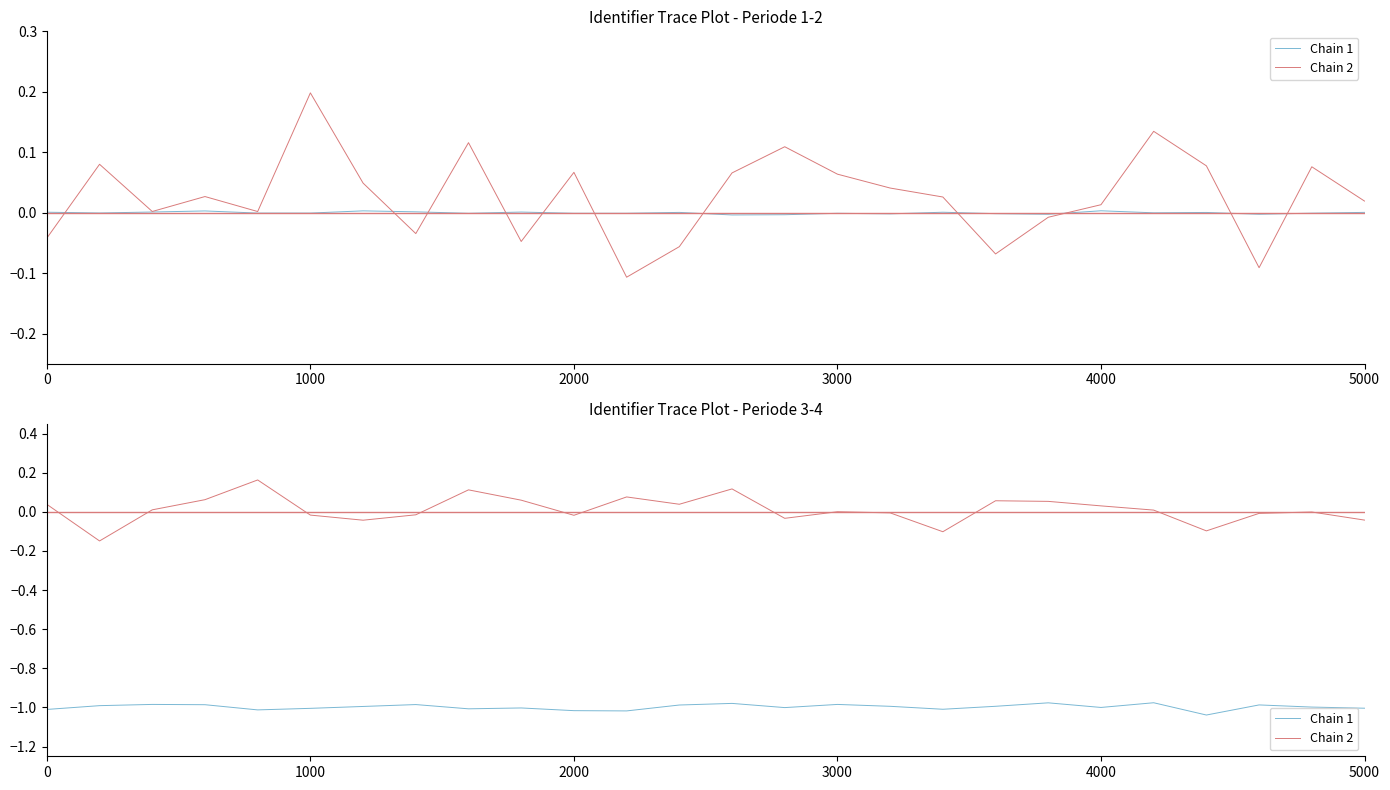

True or false: Chain 2 has a value of 0.0 at 21.

False